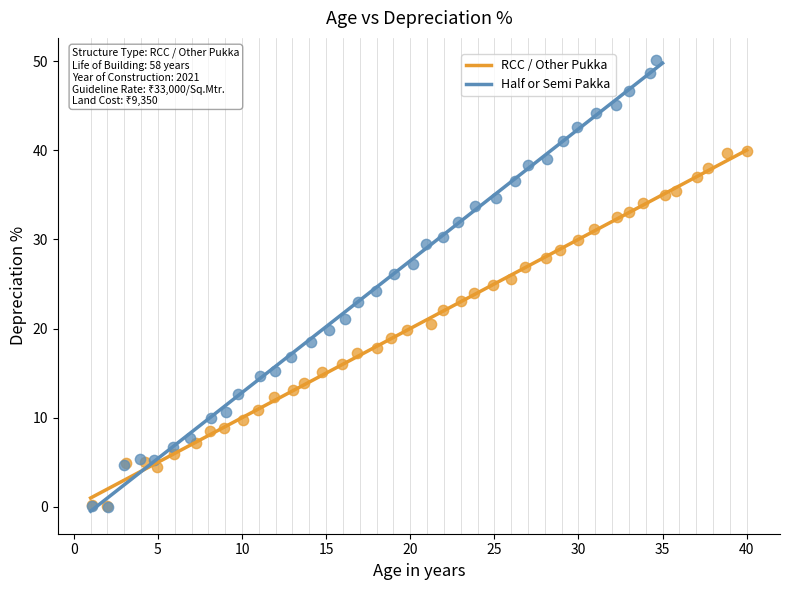

Which series contains the highest Y value?

Half or Semi Pakka